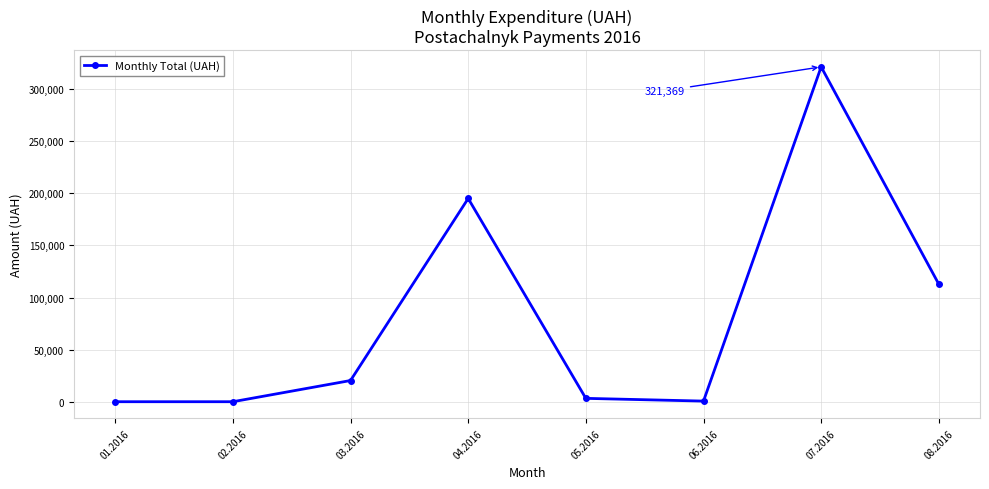

What is the label of the 2nd point from the left?

02.2016